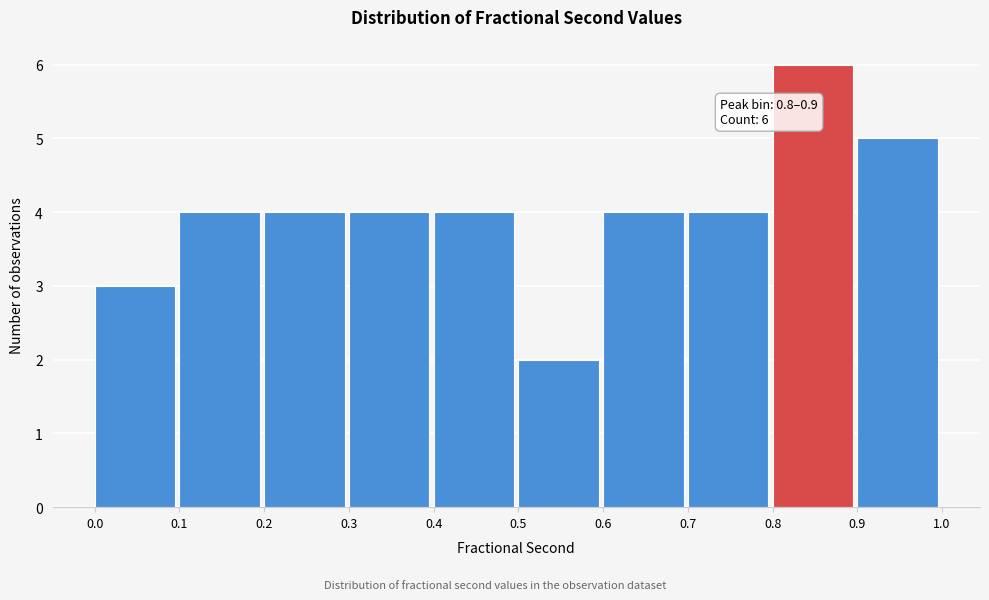

Over which range of the x-axis is the bar tallest?

0.8 to 0.9